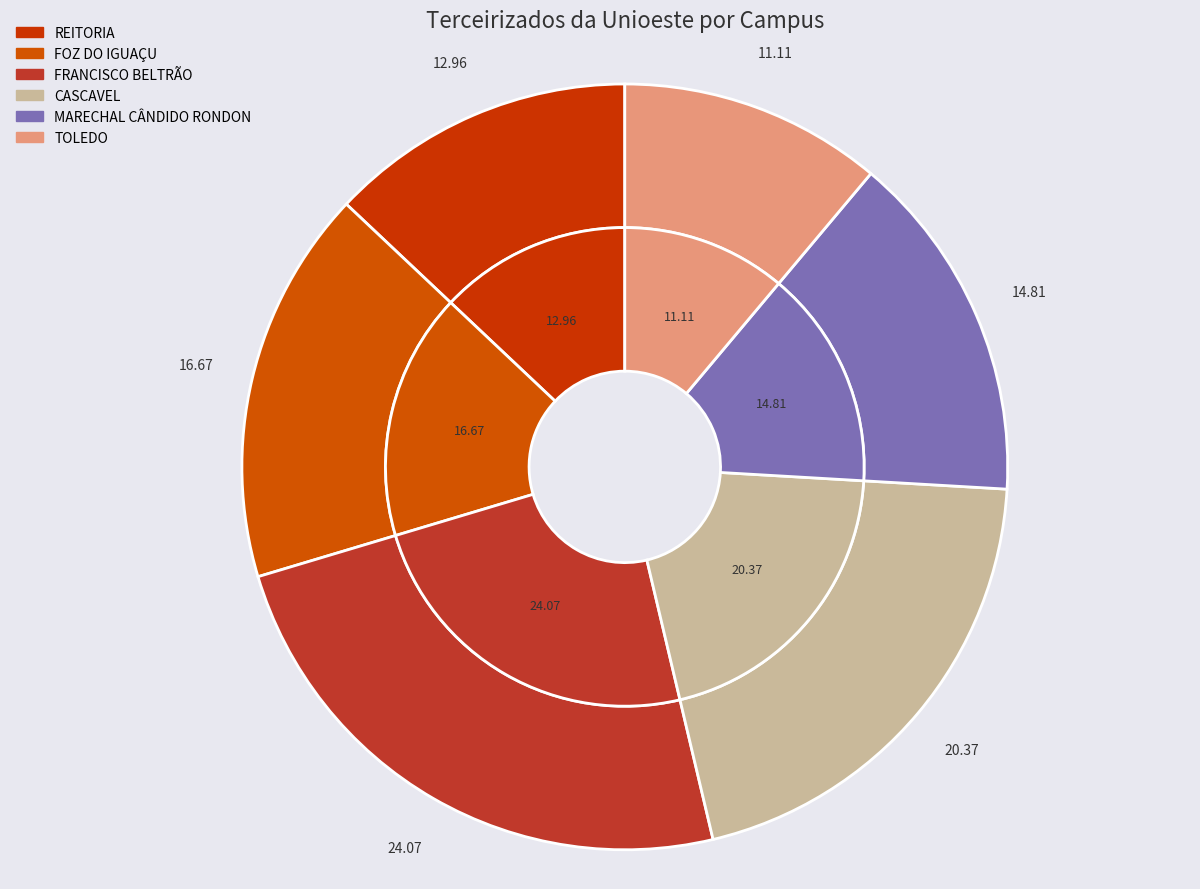

What is the largest slice in the pie chart?

FRANCISCO BELTRÃO